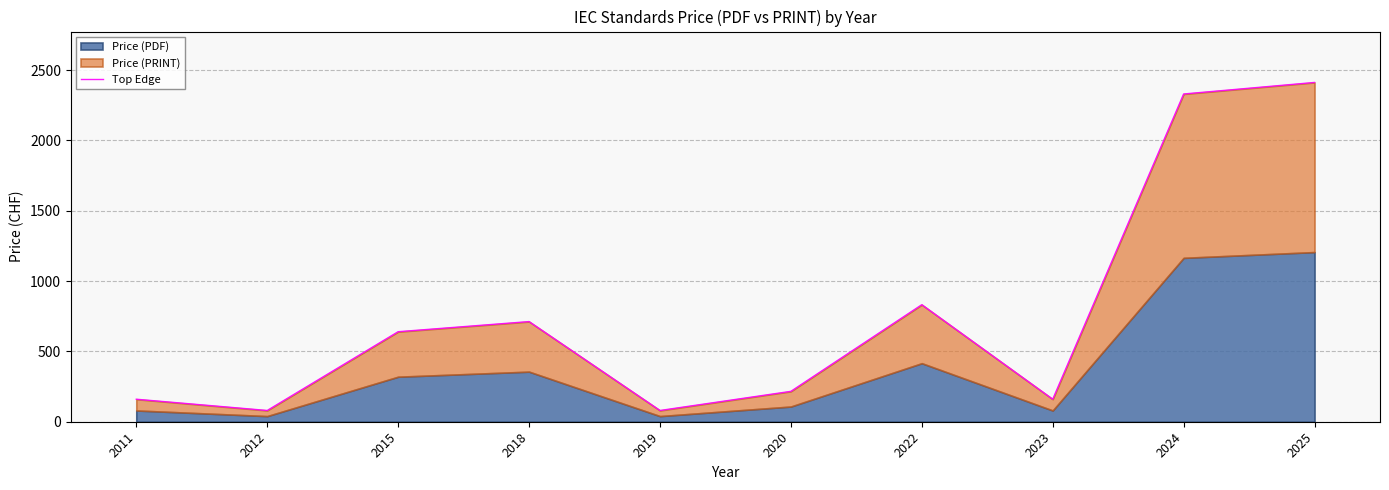

What is the value of the 4th point from the left?

712